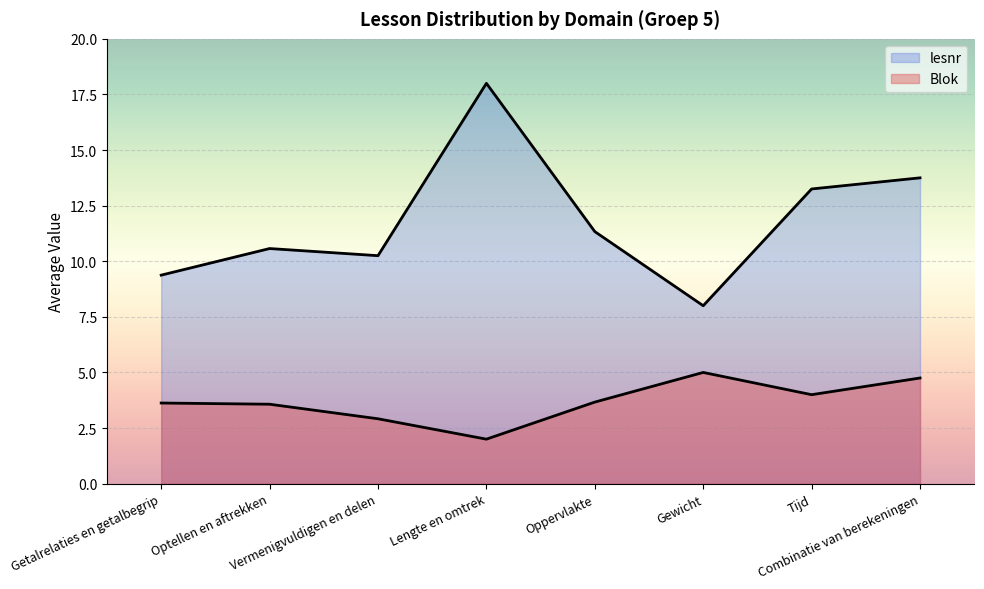

How many categories are shown in the chart?

8